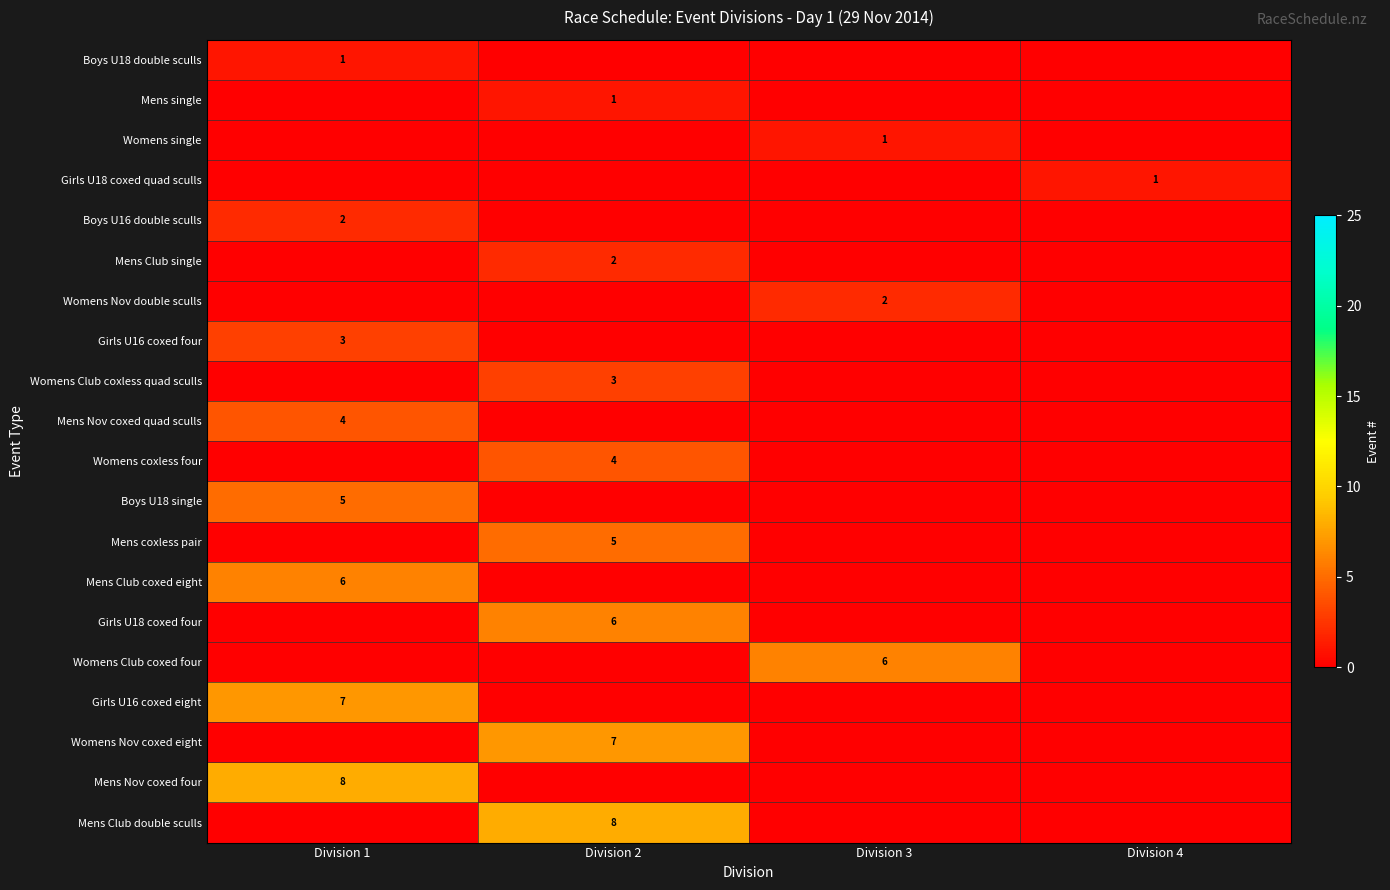

The Mens coxless pair series shows 5 at Division 2. True or false?

True